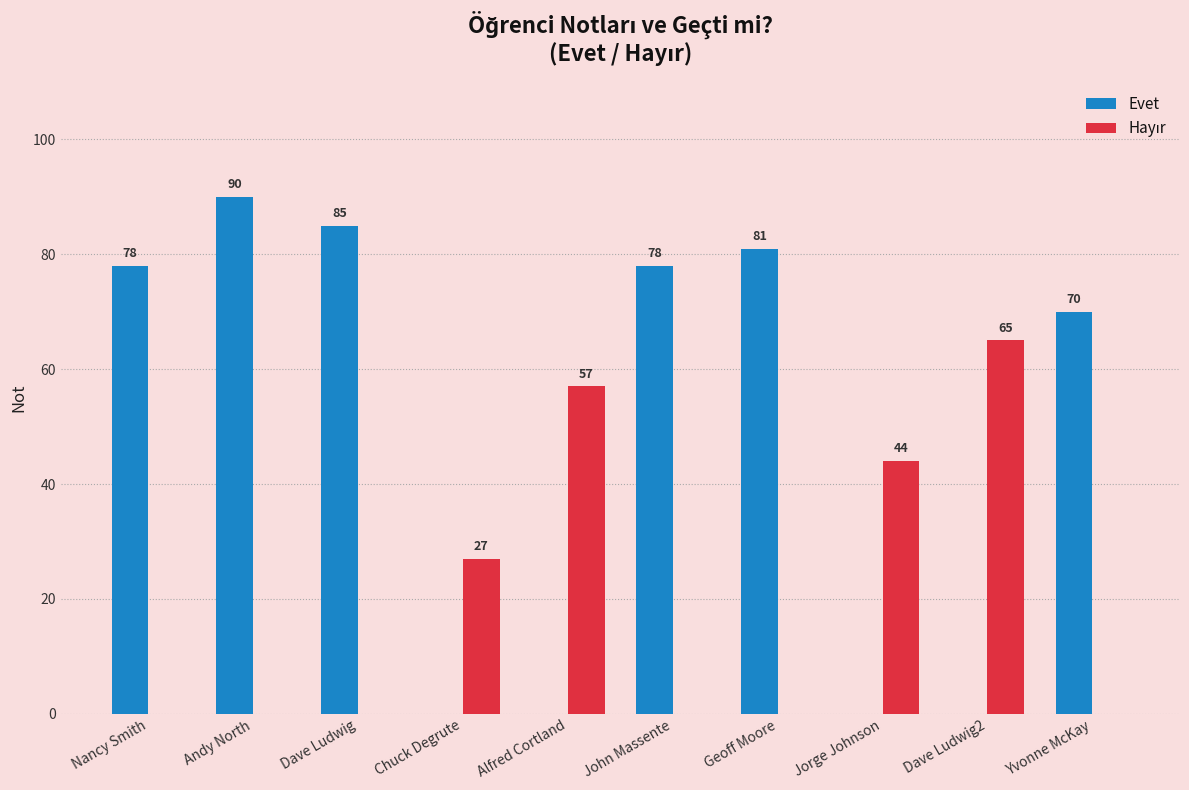

At which category is the sum across all series the highest?

Andy North